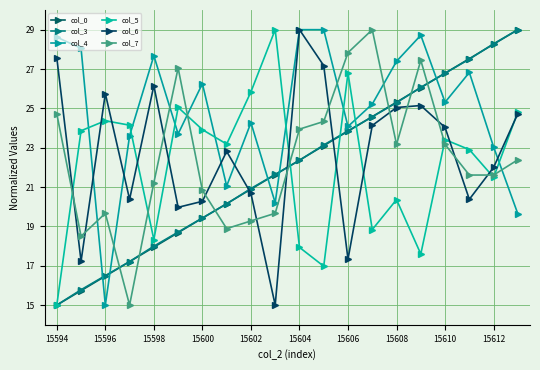

Which series ends up on top after the final intersection of col_7 and col_4?

col_7